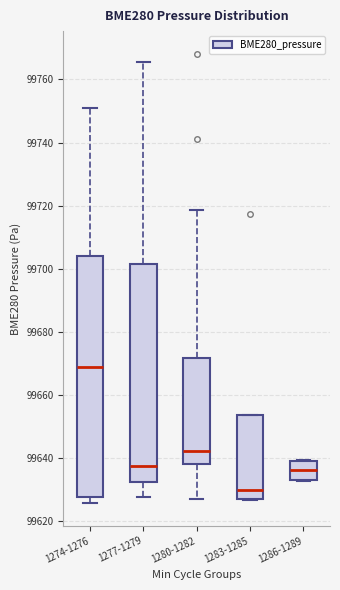

Where is the upper edge of the box for 1277-1279 on the y-axis? The values are not printed on the chart, so give them approximately, as read against the axis.

99702